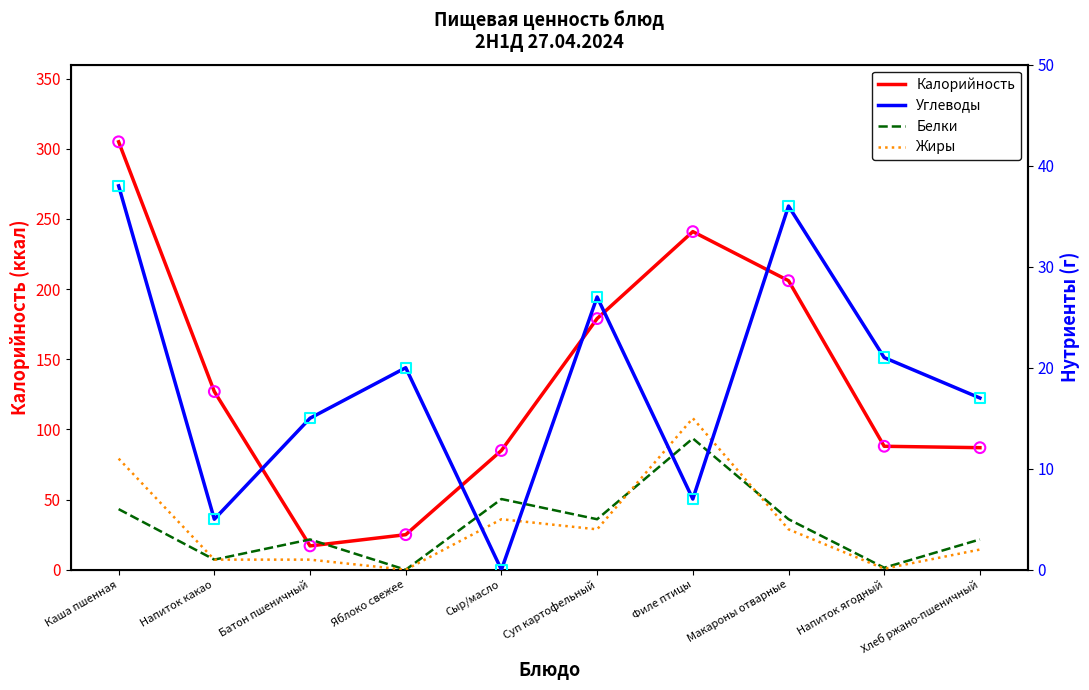

What are all the series names shown in the legend?

Калорийность, Углеводы, Белки, Жиры